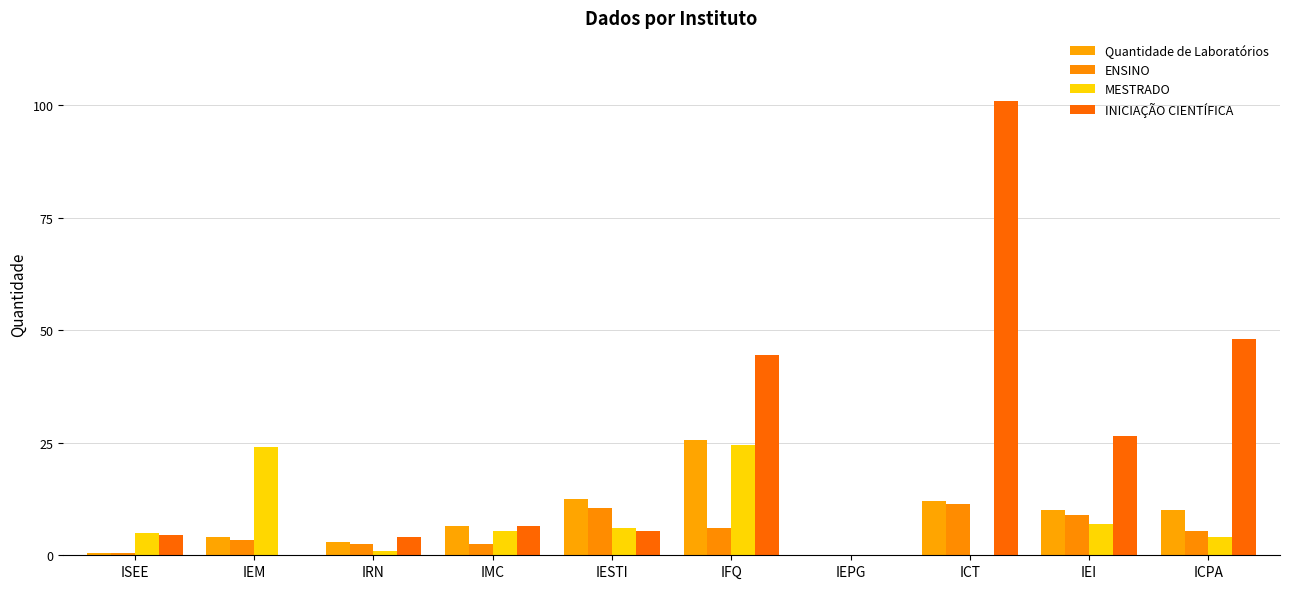

The value of MESTRADO at IEI is 23. True or false?

False